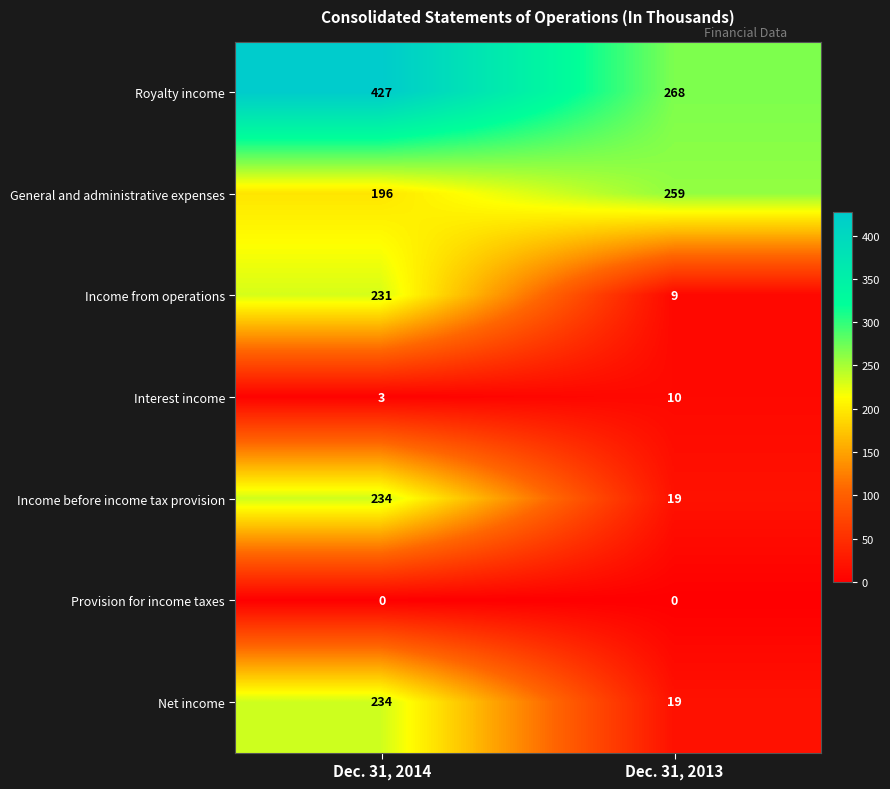

True or false: Net income has a value of 126 at Dec. 31, 2014.

False